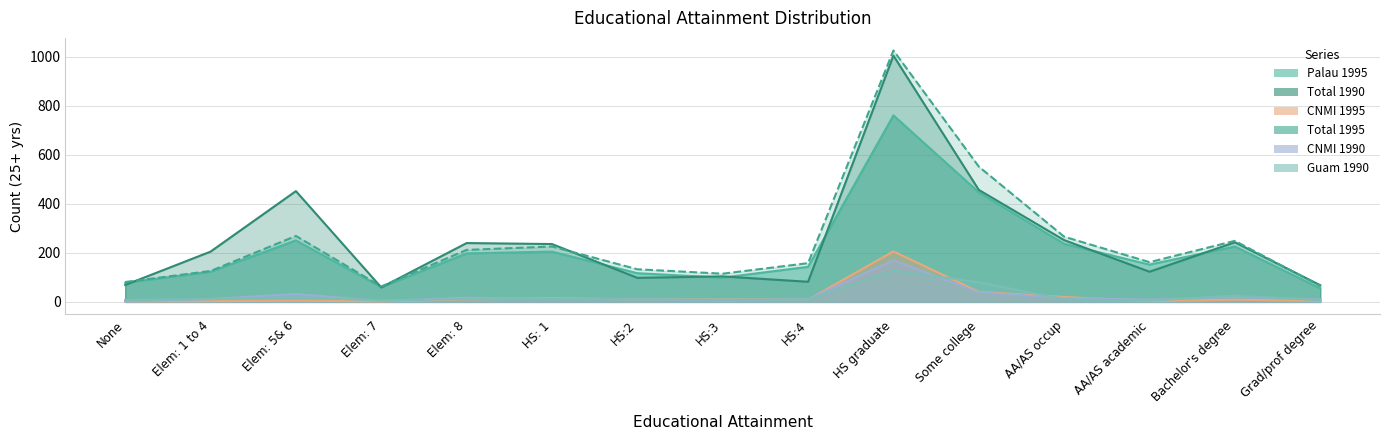

What is the value of the Total 1995 point at the 12th from the left?

266